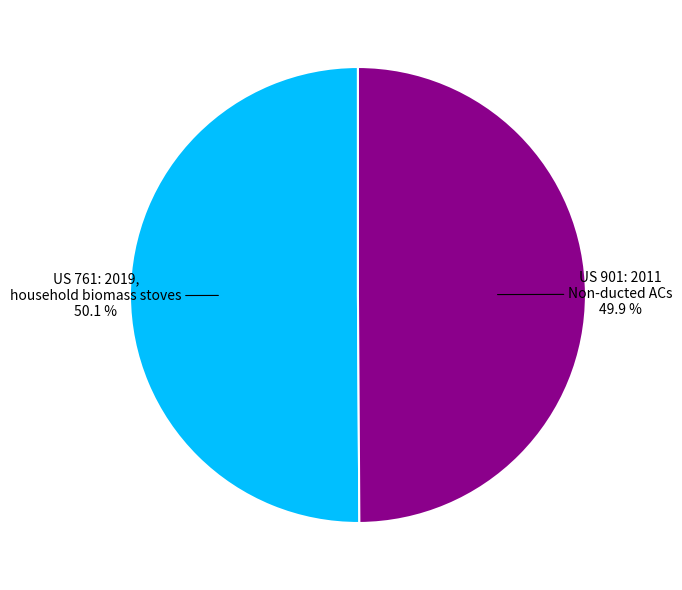

To the nearest percent, what is the average slice percentage?

50%